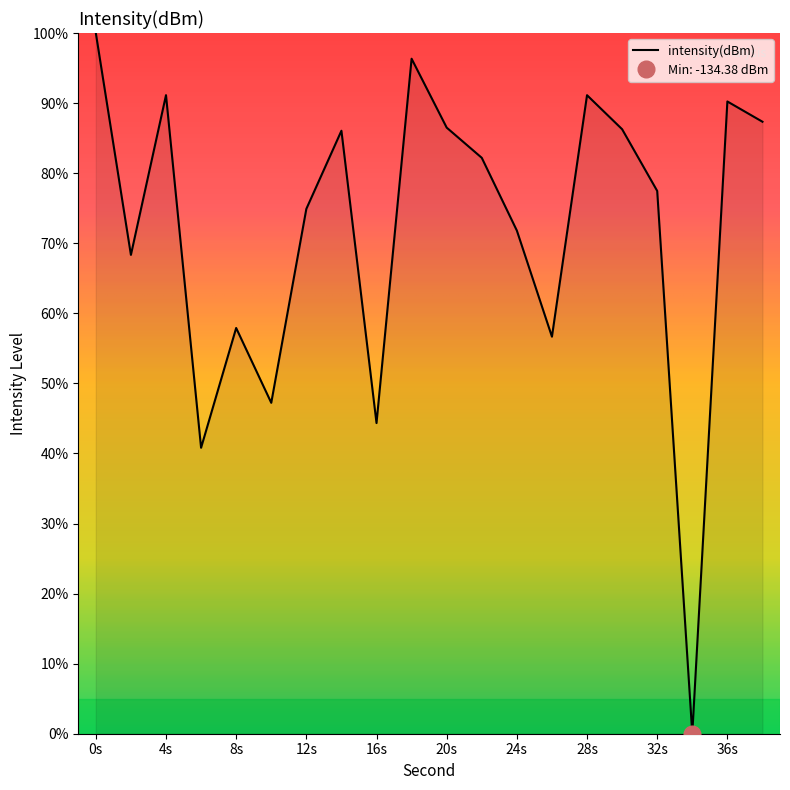

True or false: intensity(dBm) has a value of 87.0 at 8s.

False